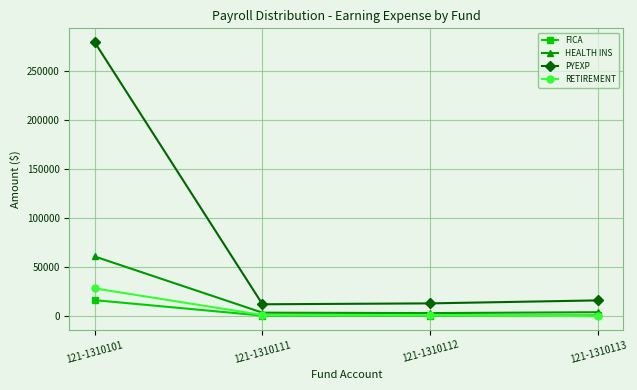

How many data points in HEALTH INS are above 4138?

2